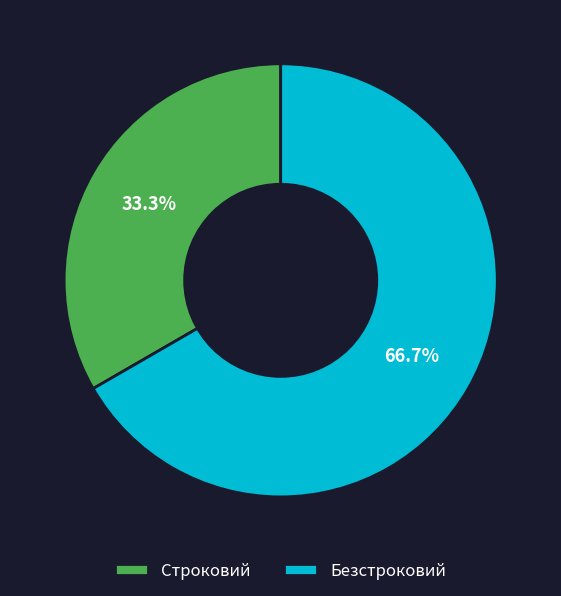

Between Строковий and Безстроковий, which is larger?

Безстроковий